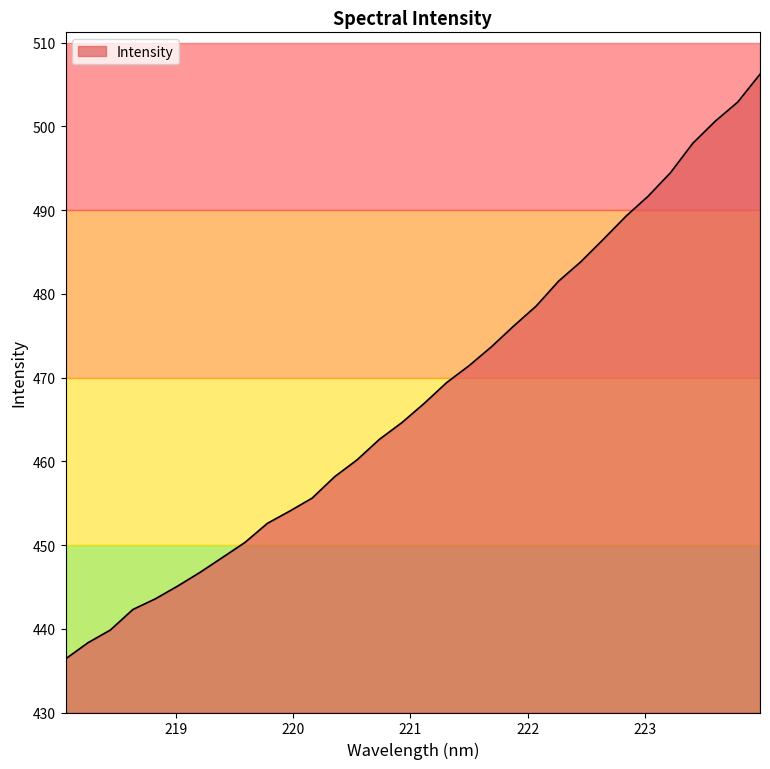

Approximately how many times larger is the value at 218.8244 compared to 218.2508?

1.0